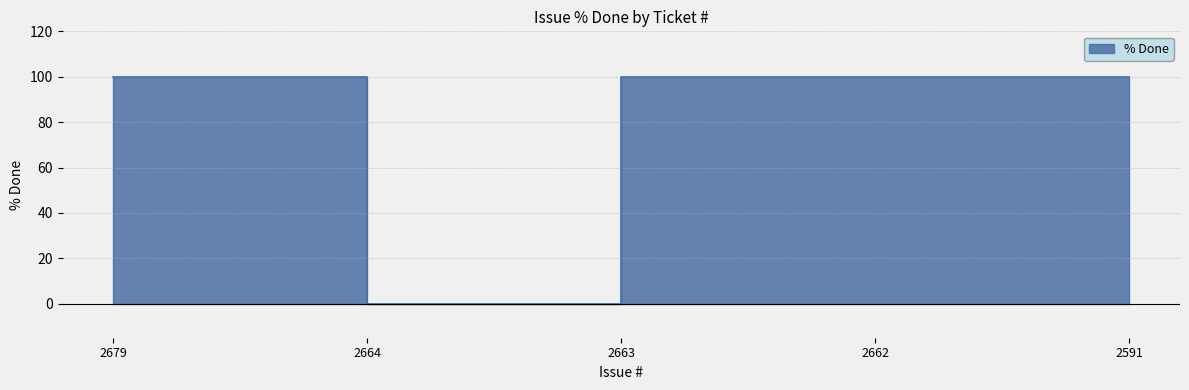

How many series are shown in this chart?

1